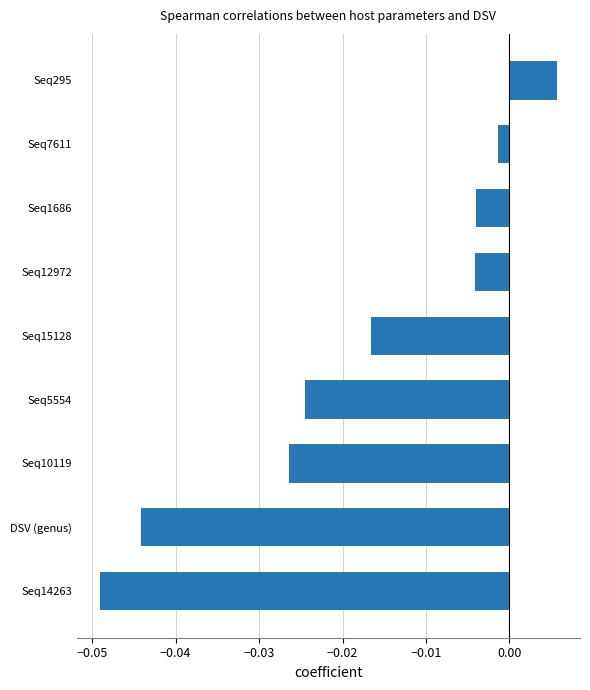

What is the difference between the maximum and minimum values?

0.1